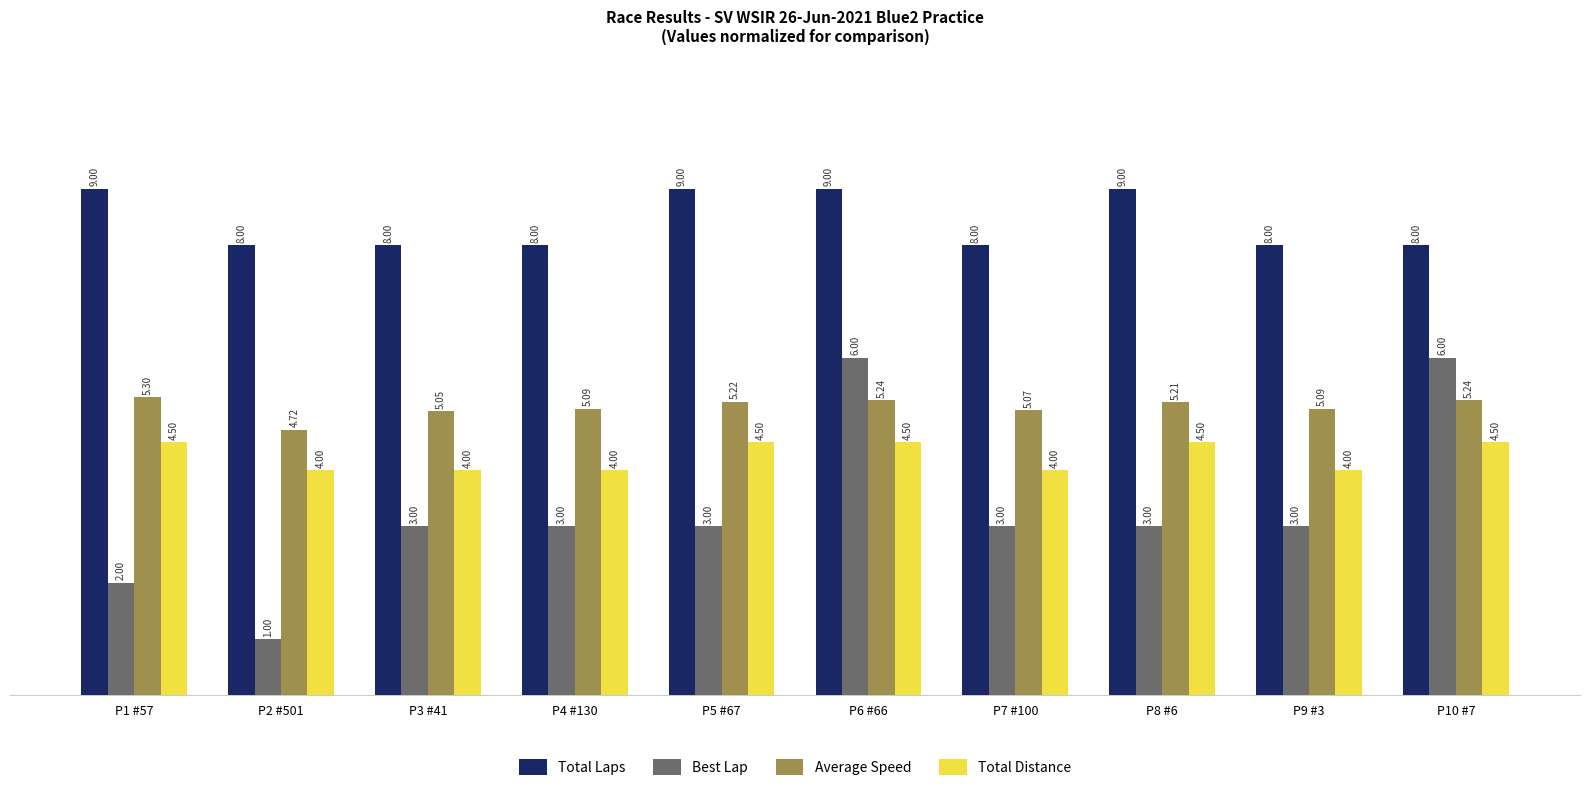

The value of Best Lap at P7 #100 is 1.2. True or false?

False